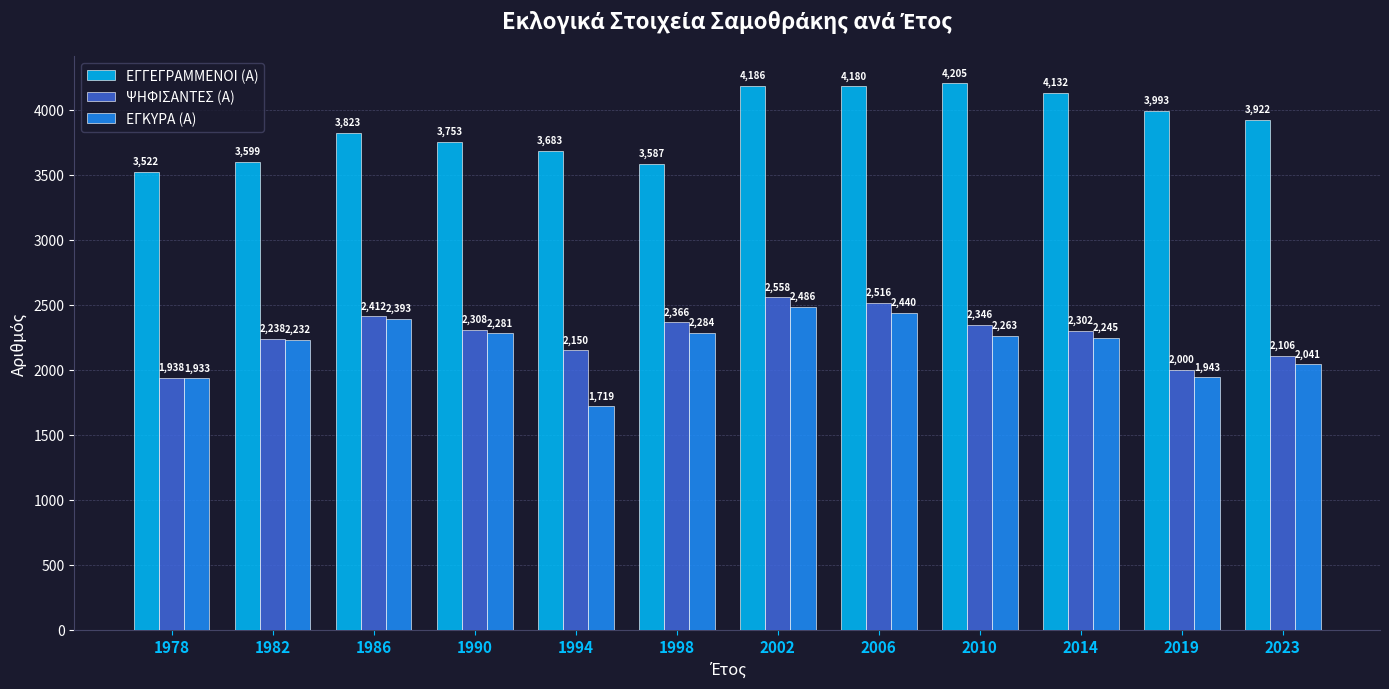

What is the difference between the maximum and minimum values in the ΕΓΓΕΓΡΑΜΜΕΝΟΙ (Α) series?

683